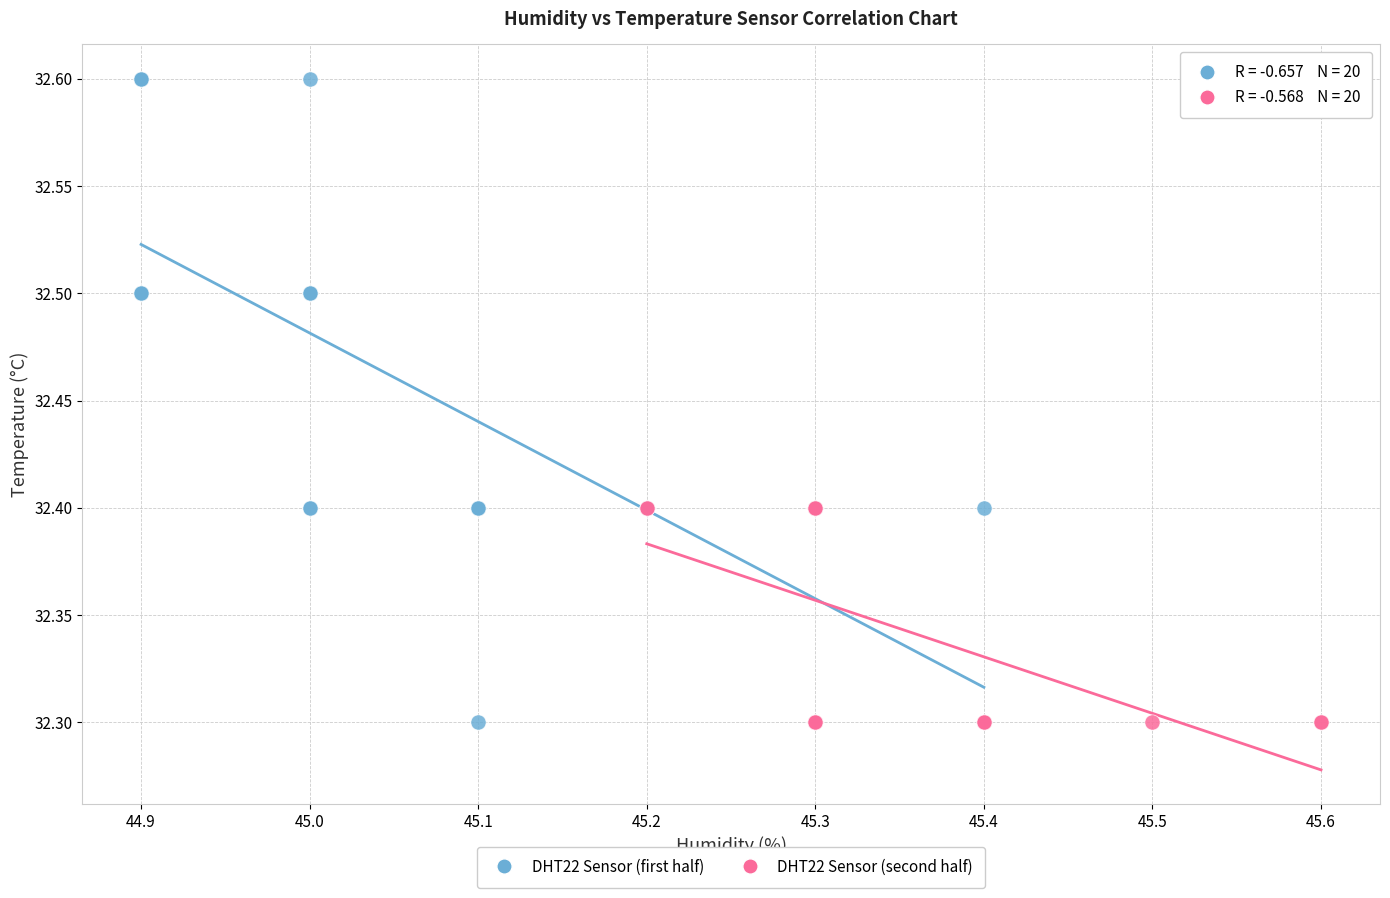

Which series has the largest Y range (max minus min)?

DHT22 Sensor (first half)